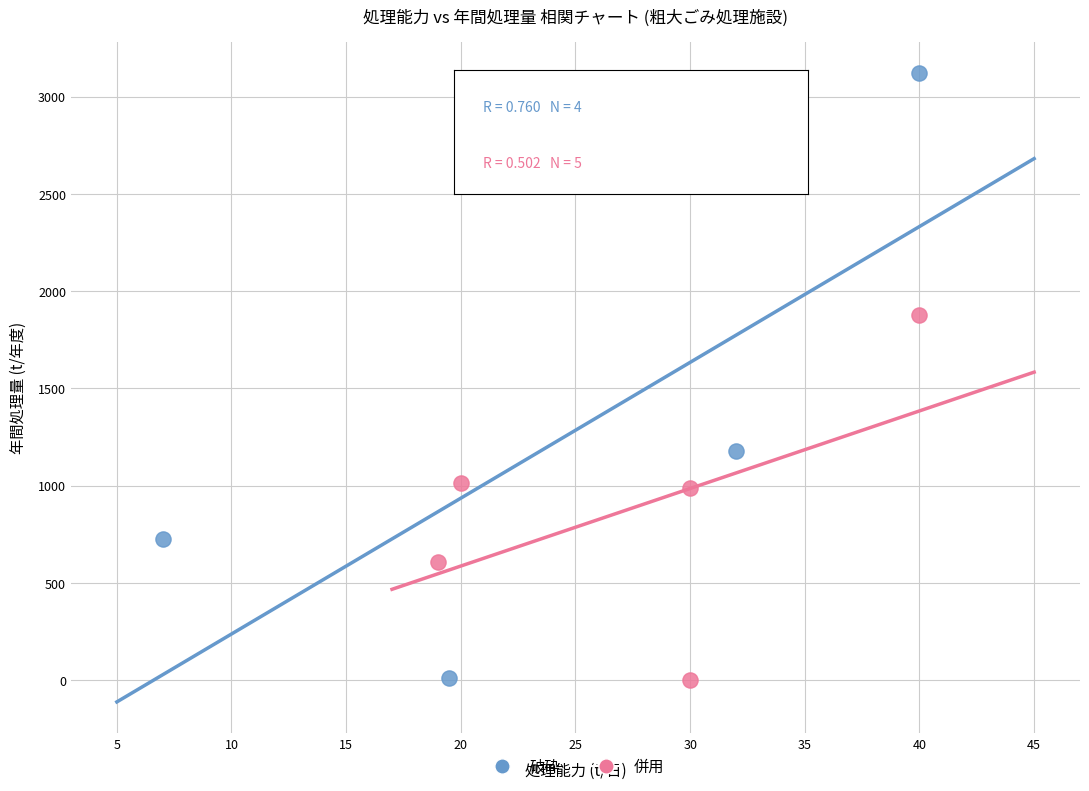

What are all the series names shown in the legend?

破砕, 併用